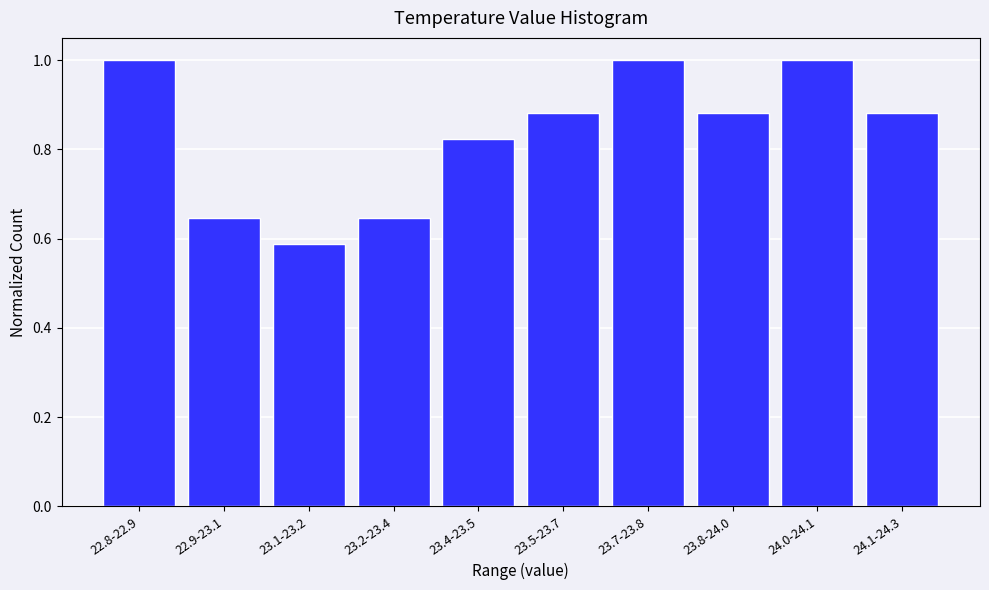

What is the difference between the maximum and second lowest values?

0.4